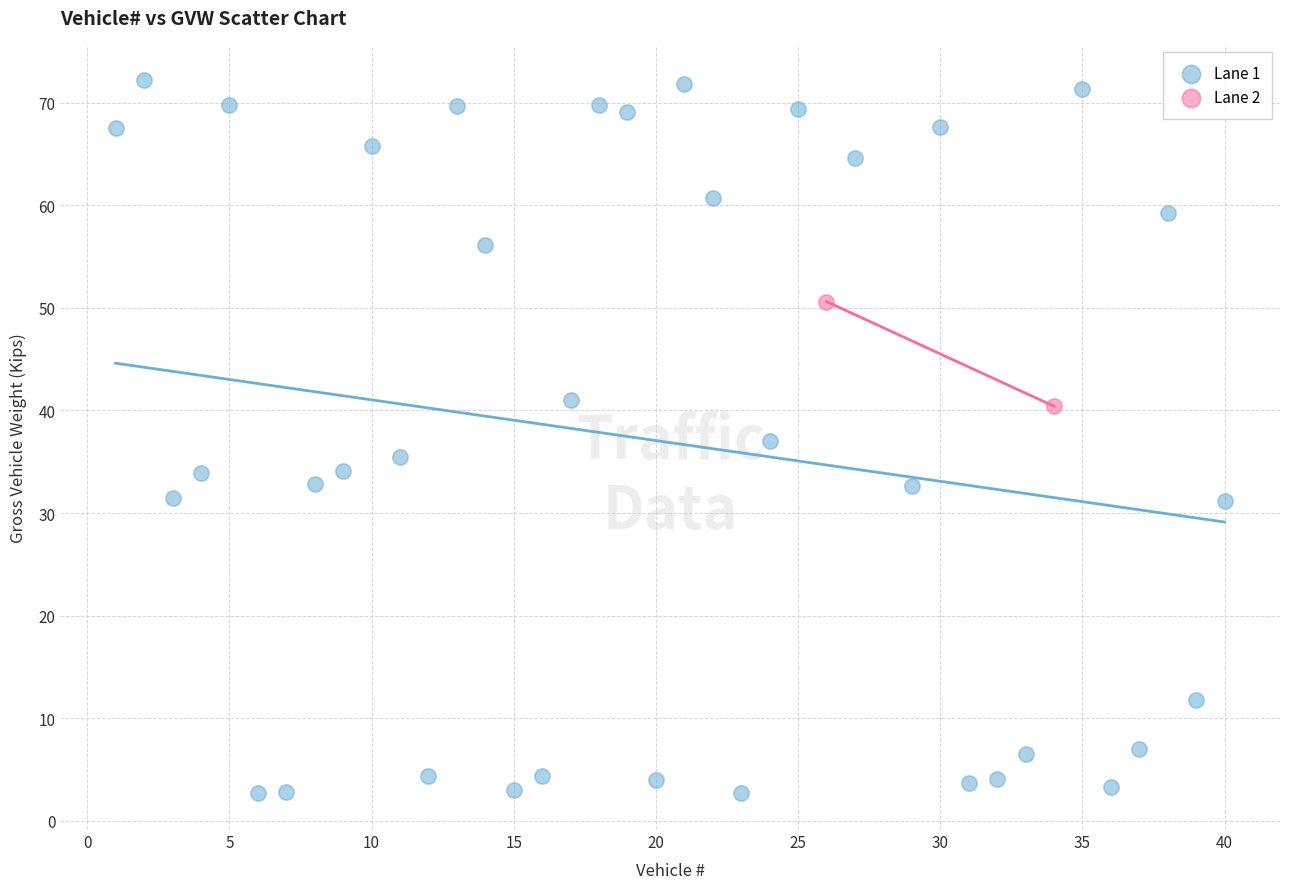

What are all the series names shown in the legend?

Lane 1, Lane 2